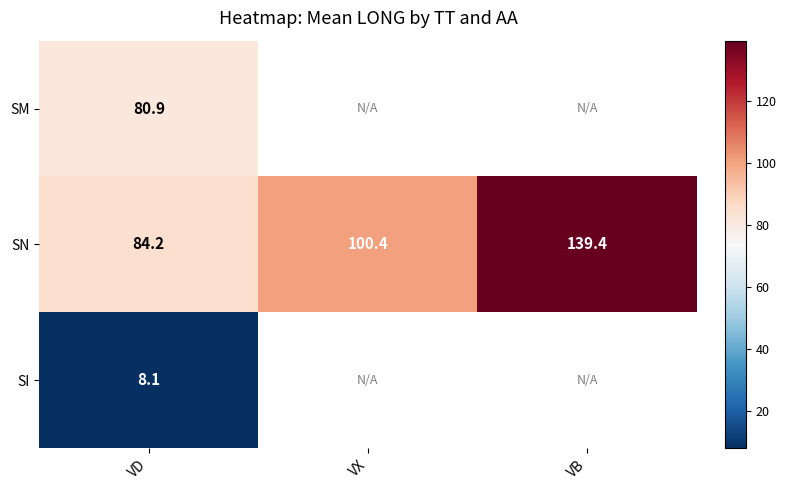

Which category has the lowest value across all series?

VD